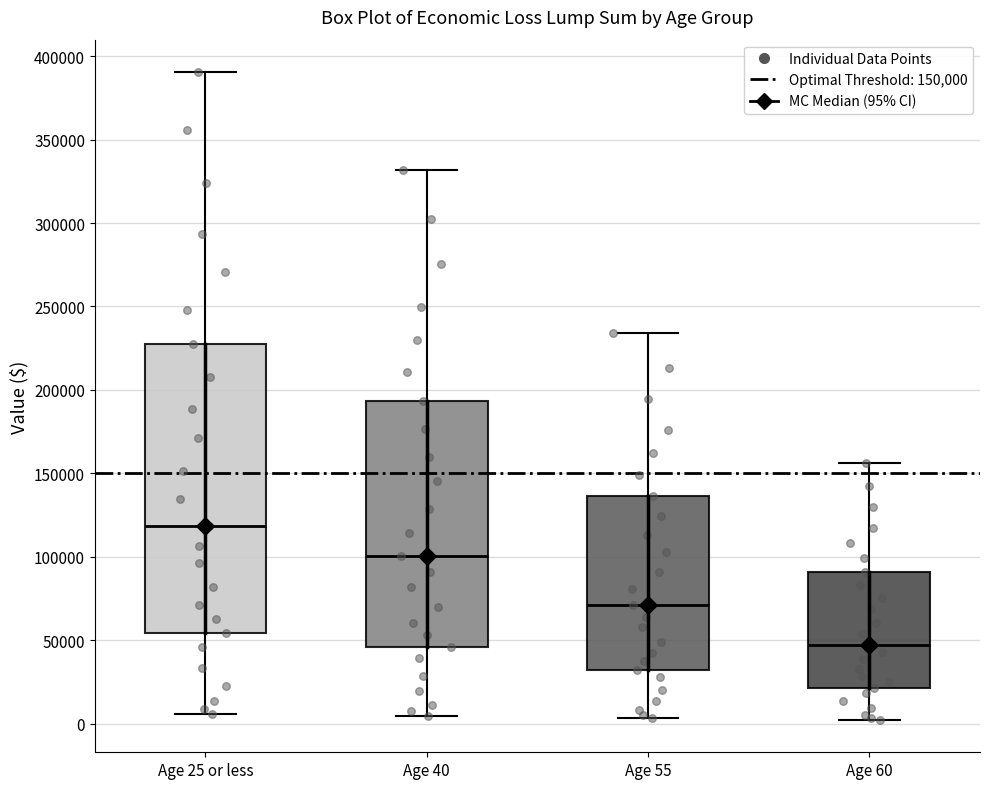

Which box's median line is the highest?

Age 25 or less